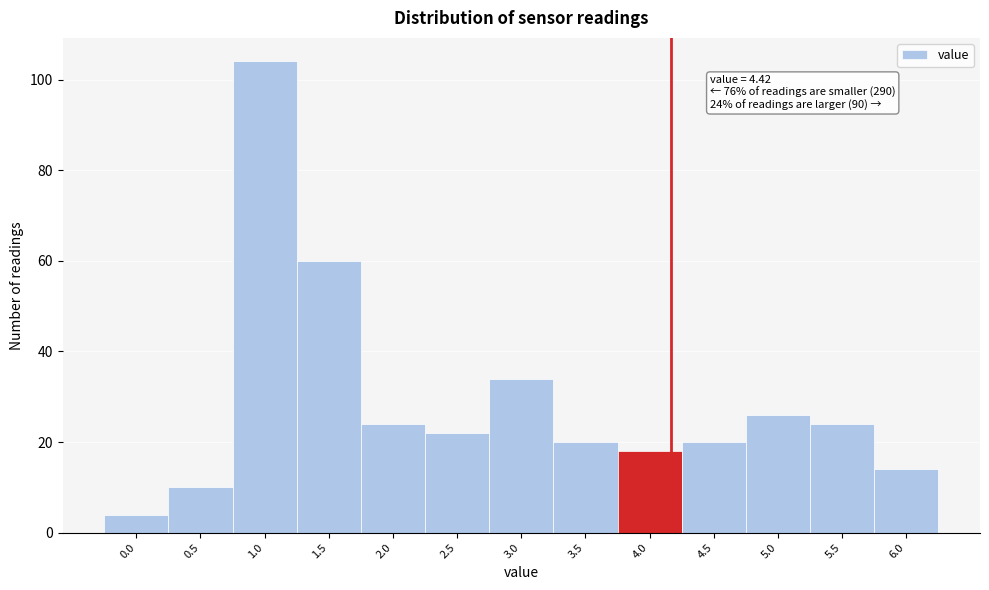

Reading left to right, list all the values displayed in this chart.

0.0=4	0.5=10	1.0=104	1.5=60	2.0=24	2.5=22	3.0=34	3.5=20	4.0=18	4.5=20	5.0=26	5.5=24	6.0=14